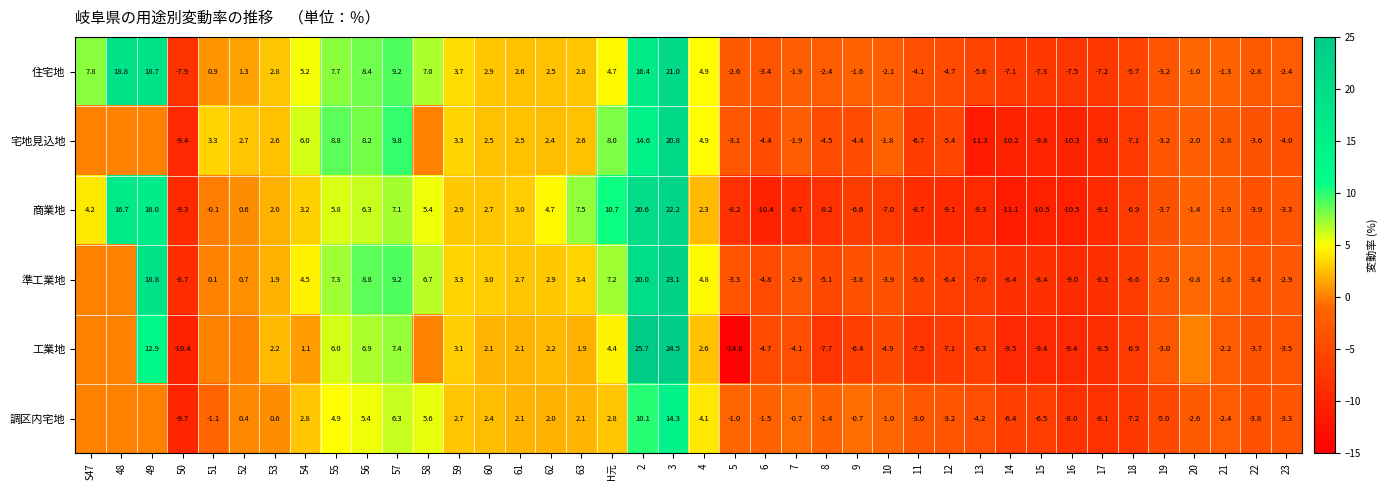

Which category has the highest value in the 商業地 series?

3